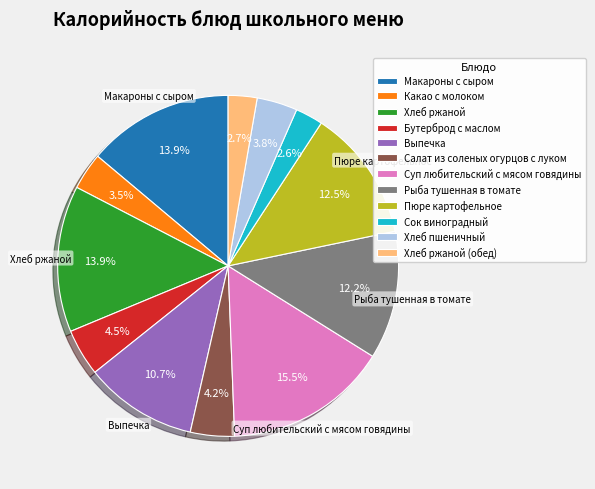

Combined, what portion of the pie is Сок виноградный and Салат из соленых огурцов с луком?

6.8%